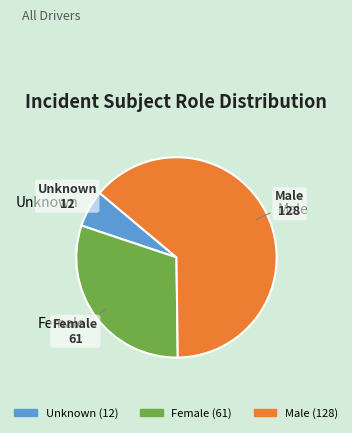

Approximately how many times larger is the value at Unknown compared to Male?

0.1